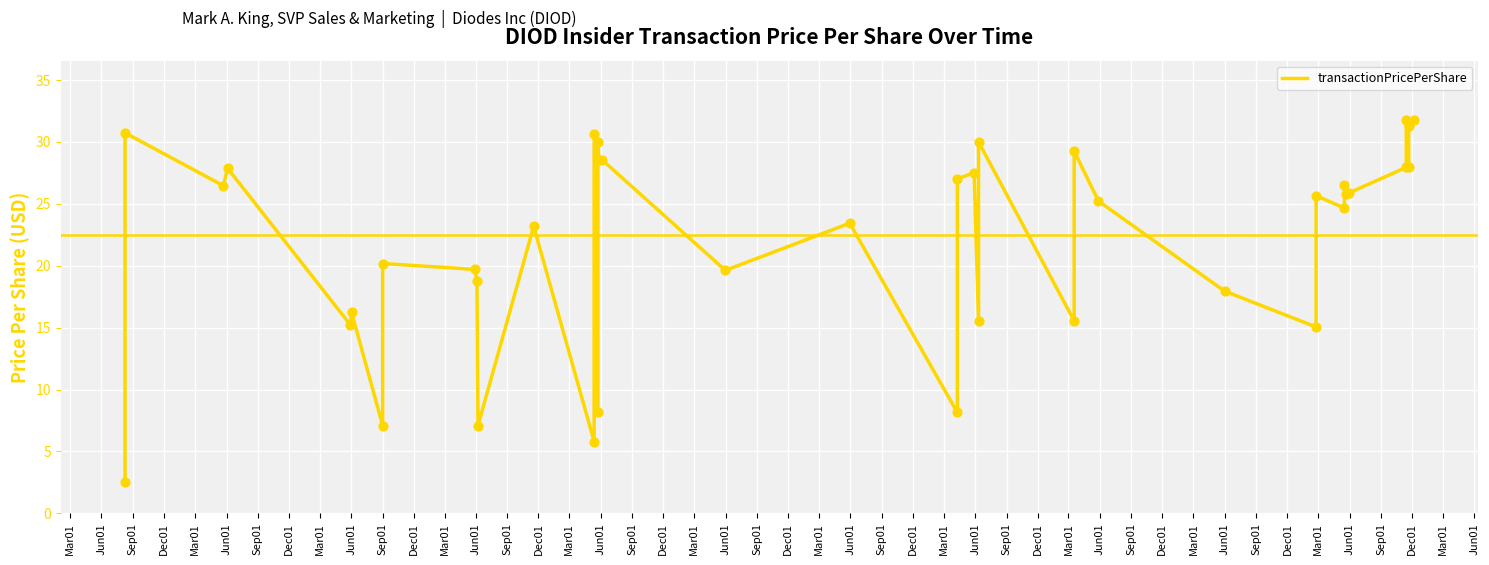

What is the change in value from Jun01 to Sep01?

-4.7